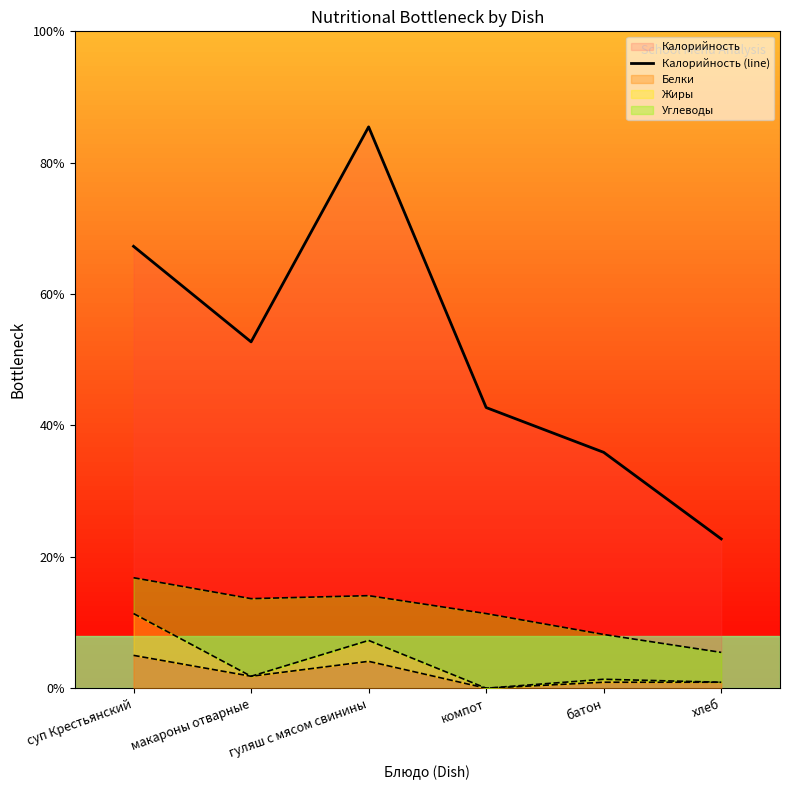

What is the difference between the maximum and minimum values?

62.7